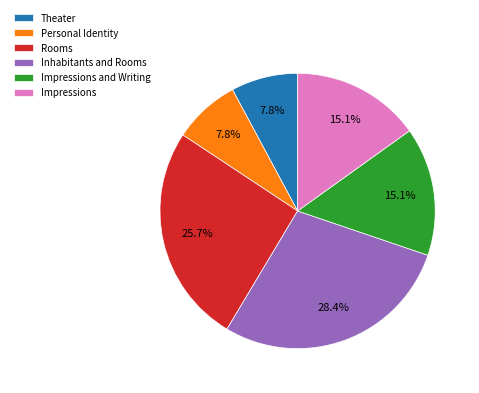

How many slices are in this pie chart?

6